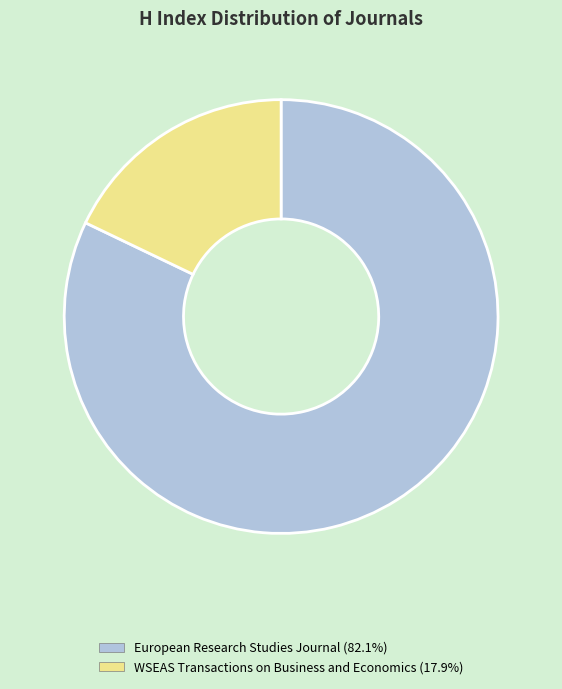

What is the smallest slice in the pie chart?

WSEAS Transactions on Business and Economics